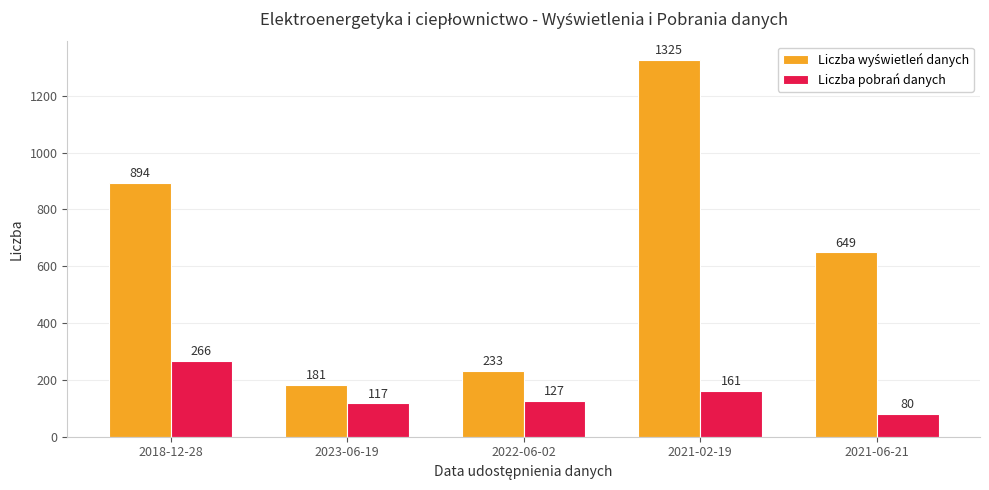

Rank the categories by Liczba pobrań danych value from lowest to highest.

2021-06-21, 2023-06-19, 2022-06-02, 2021-02-19, 2018-12-28